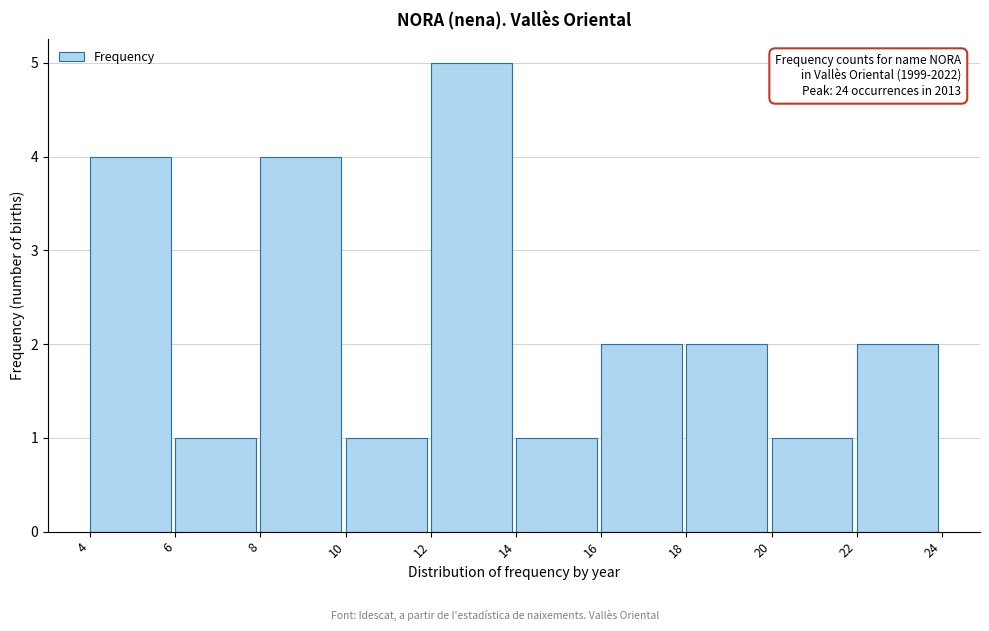

Which range on the x-axis has the tallest bar?

12 to 14